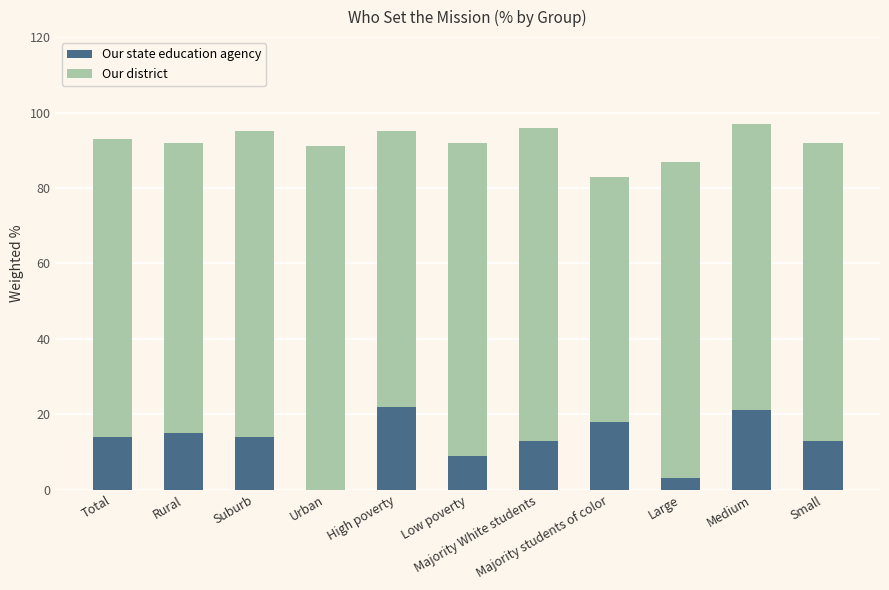

Count the number of data series in this chart.

2